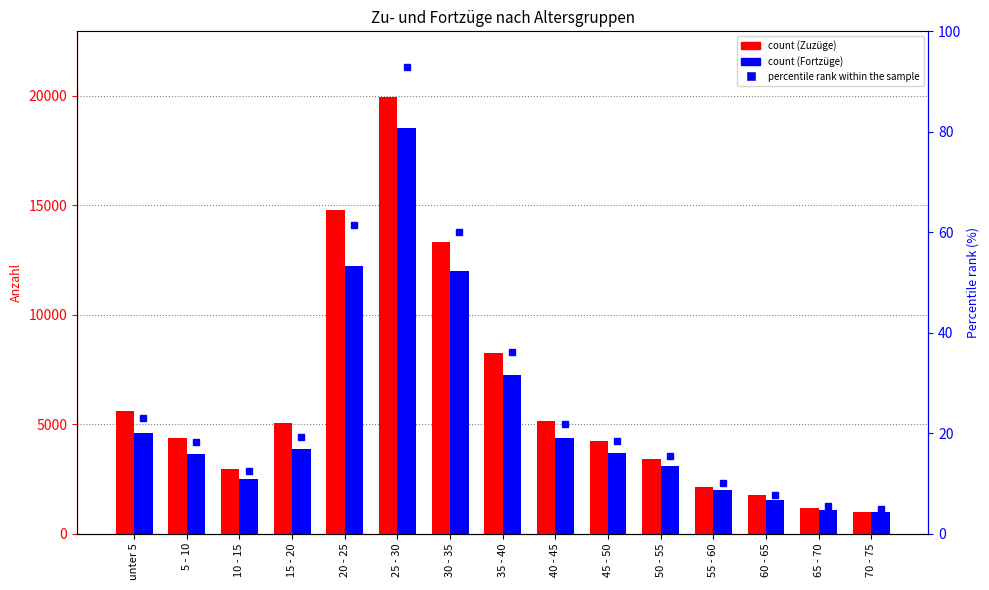

Which category has the lowest value in the percentile rank within the sample series?

70 - 75